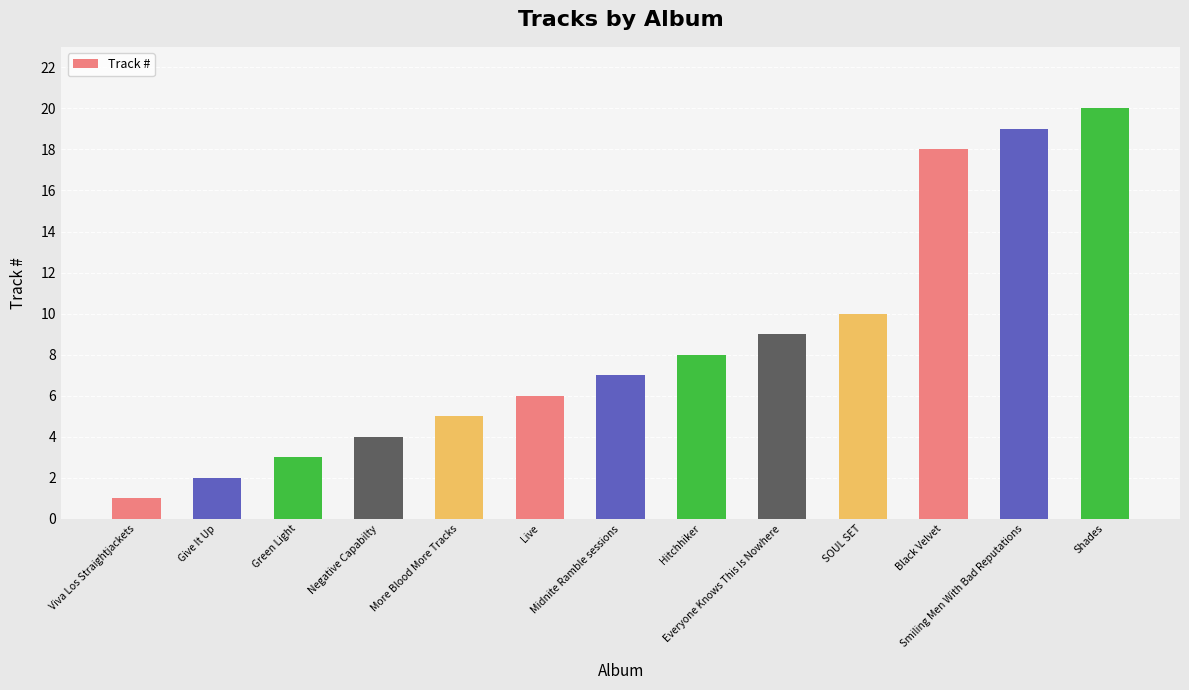

Count the number of data series in this chart.

1